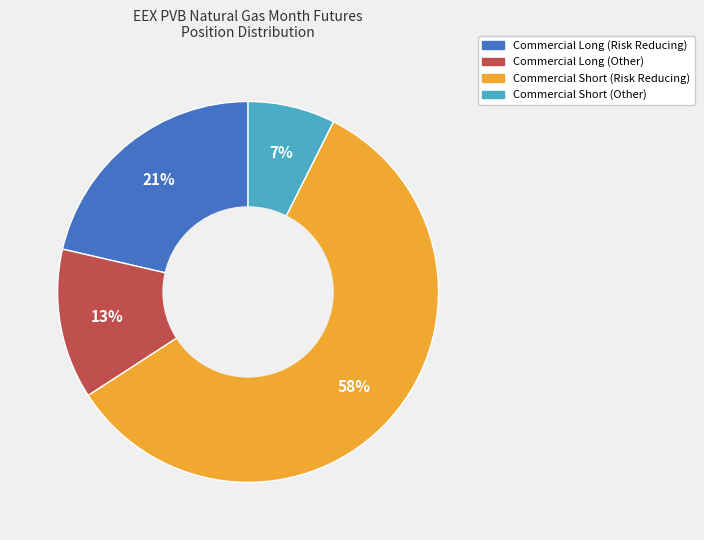

Which has a higher value, Commercial Short (Risk Reducing) or Commercial Short (Other)?

Commercial Short (Risk Reducing)